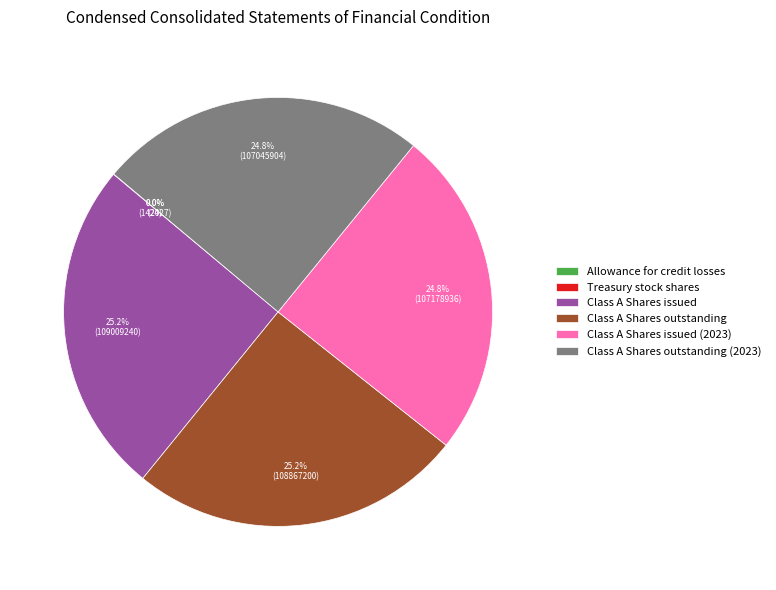

To the nearest percent, what percentage of the pie is Class A Shares outstanding (2023)?

25%